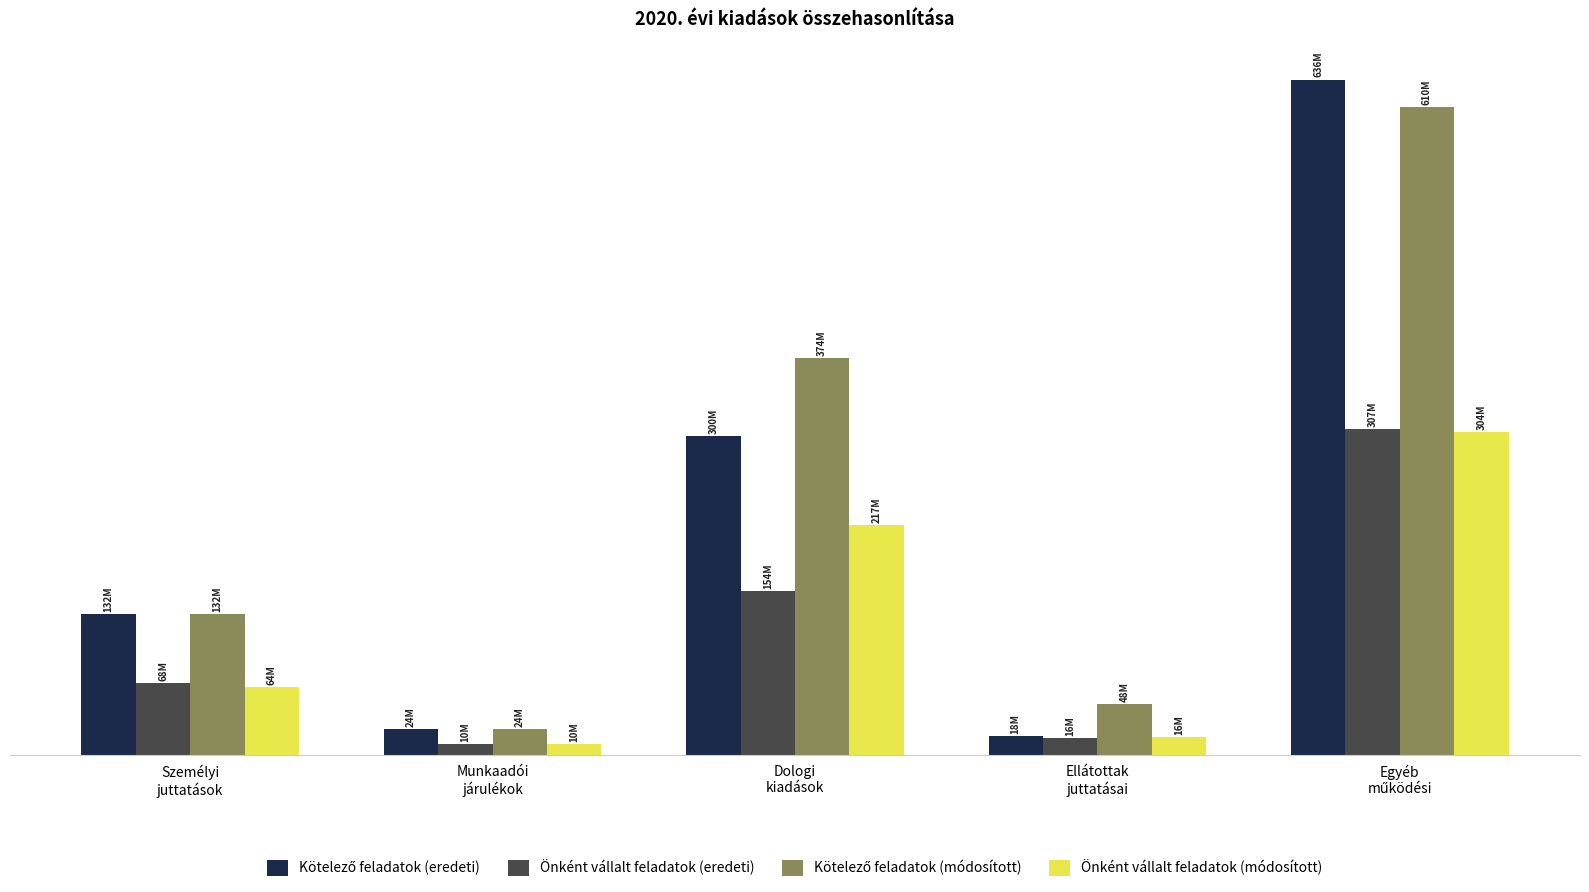

What is the smallest value displayed?

9733000